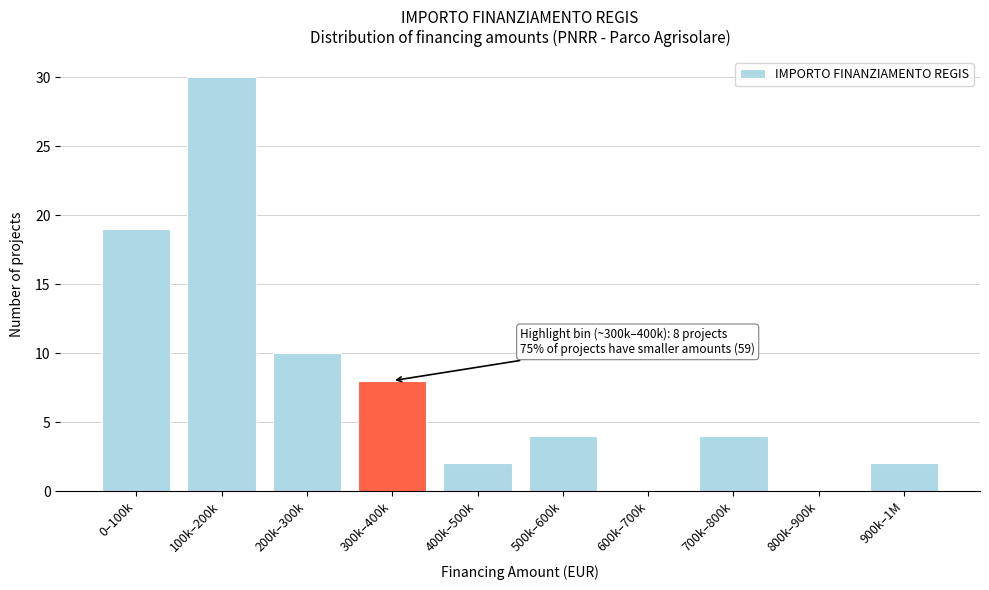

Reading left to right, what are all the values shown in this chart?

0–100k=19	100k–200k=30	200k–300k=10	300k–400k=8	400k–500k=2	500k–600k=4	600k–700k=0	700k–800k=4	800k–900k=0	900k–1M=2